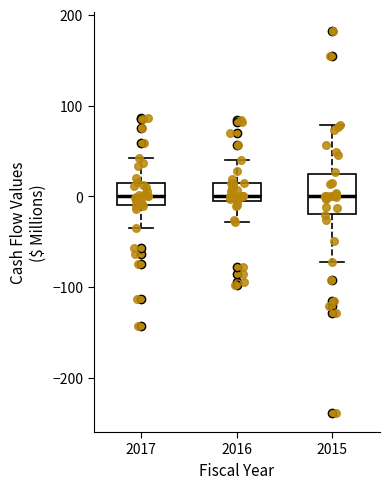

Where is the upper edge of the box at x = 2015 on the y-axis? The values are not printed on the chart, so give them approximately, as read against the axis.

20